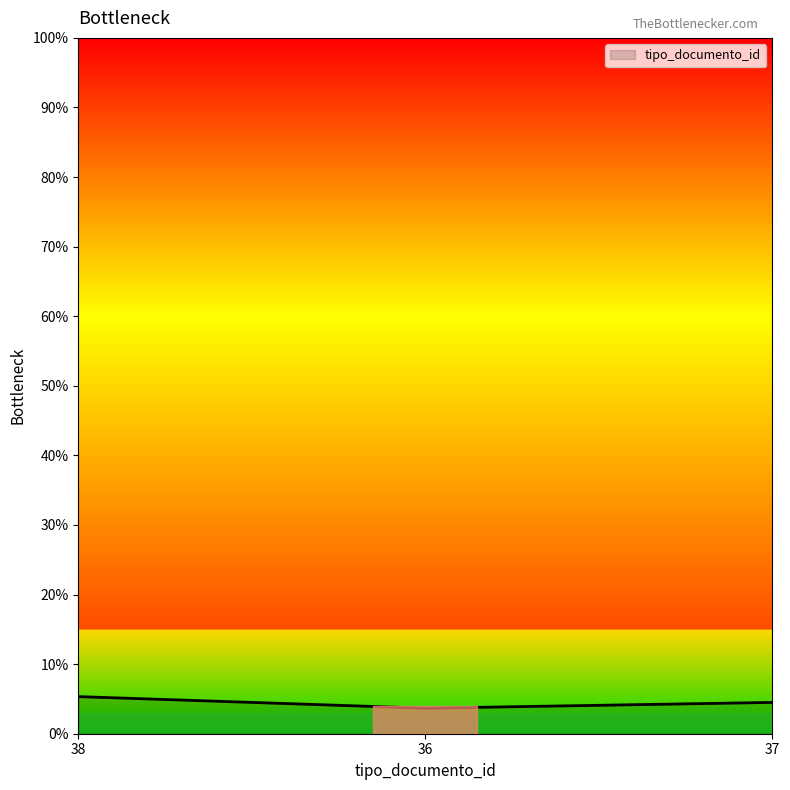

List the labels in order of value, smallest first.

36, 37, 38